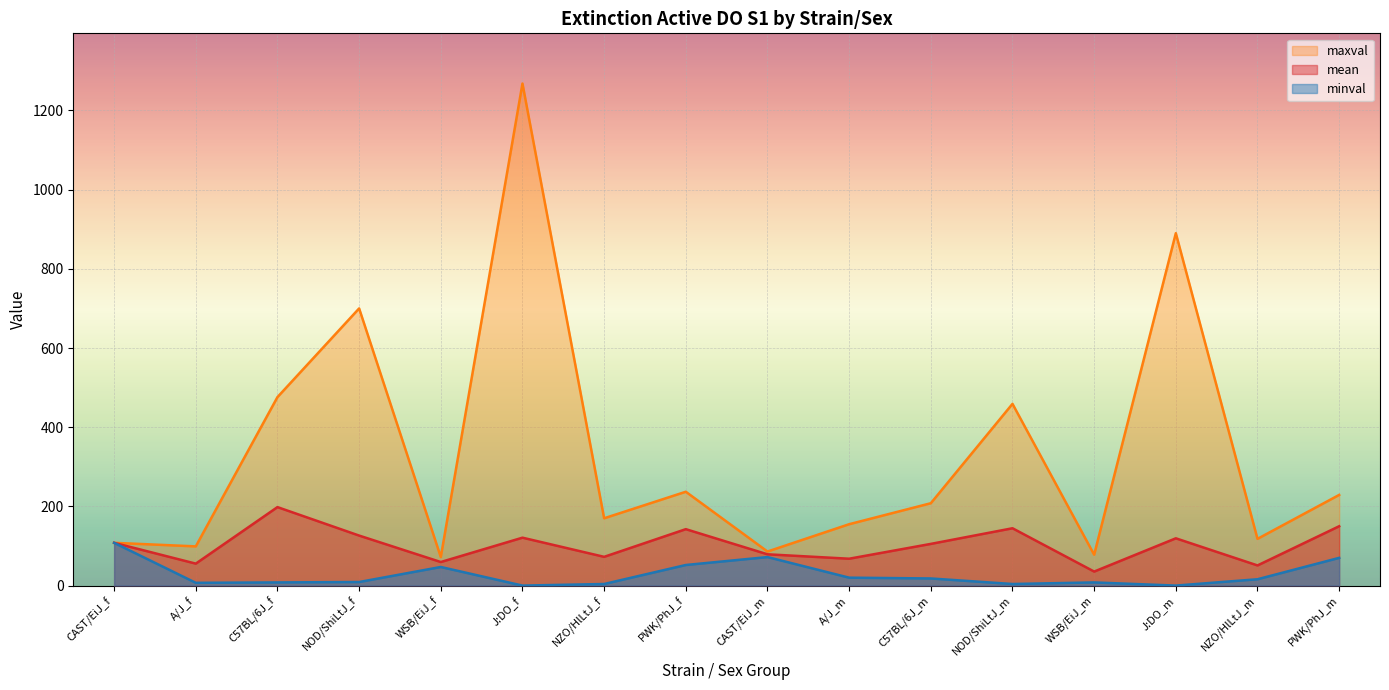

The value of mean at WSB/EiJ_f is 59.5. True or false?

True